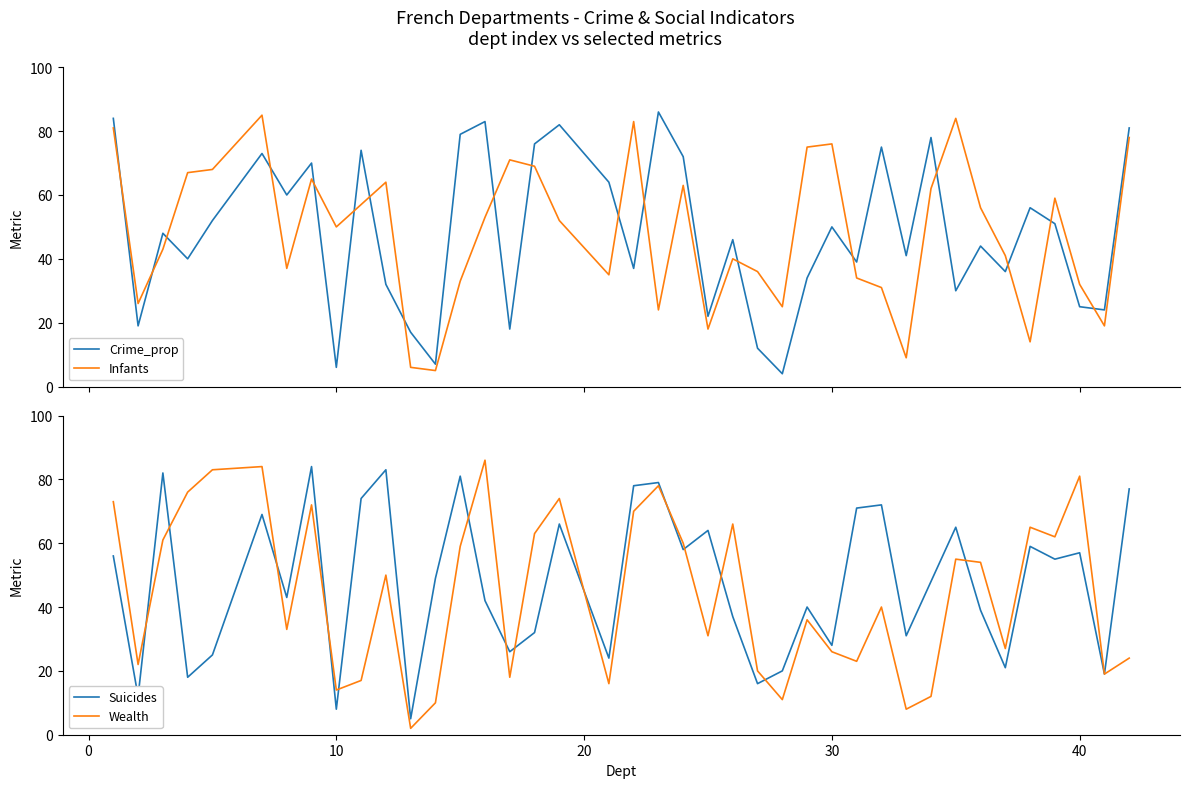

What is the value of the Crime_prop point at the 14th from the left?

79